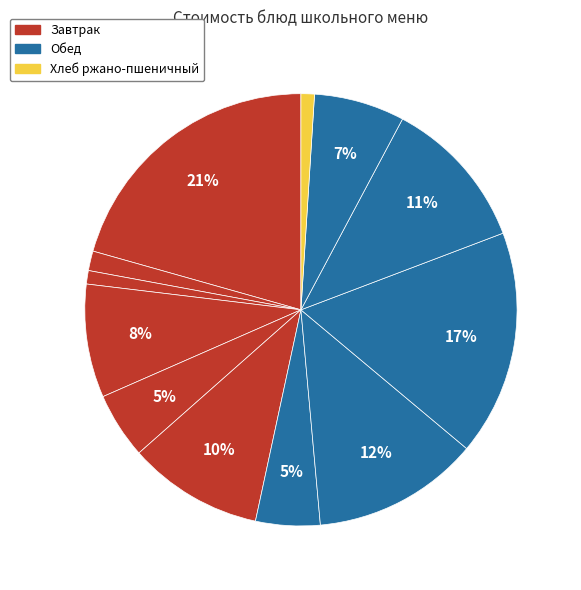

How many segments does this pie chart have?

12